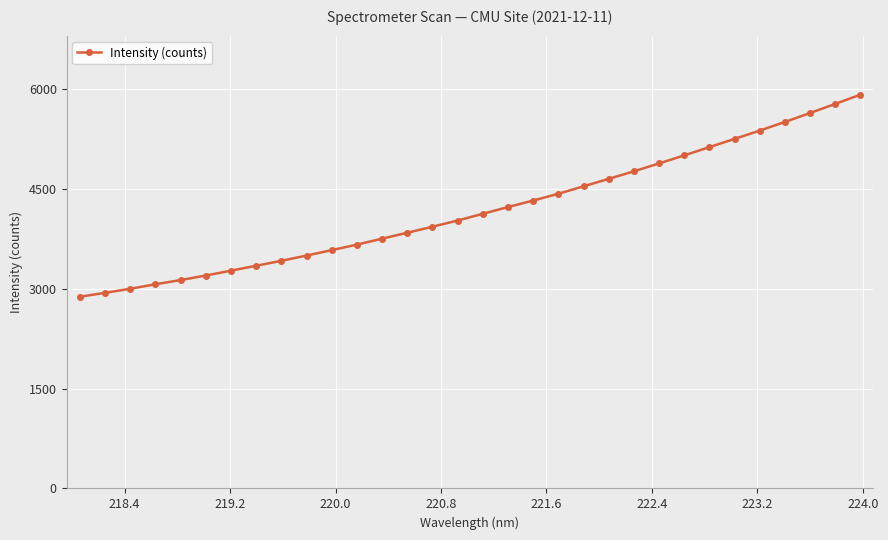

What is the value of the 17th point from the left?

4122.1